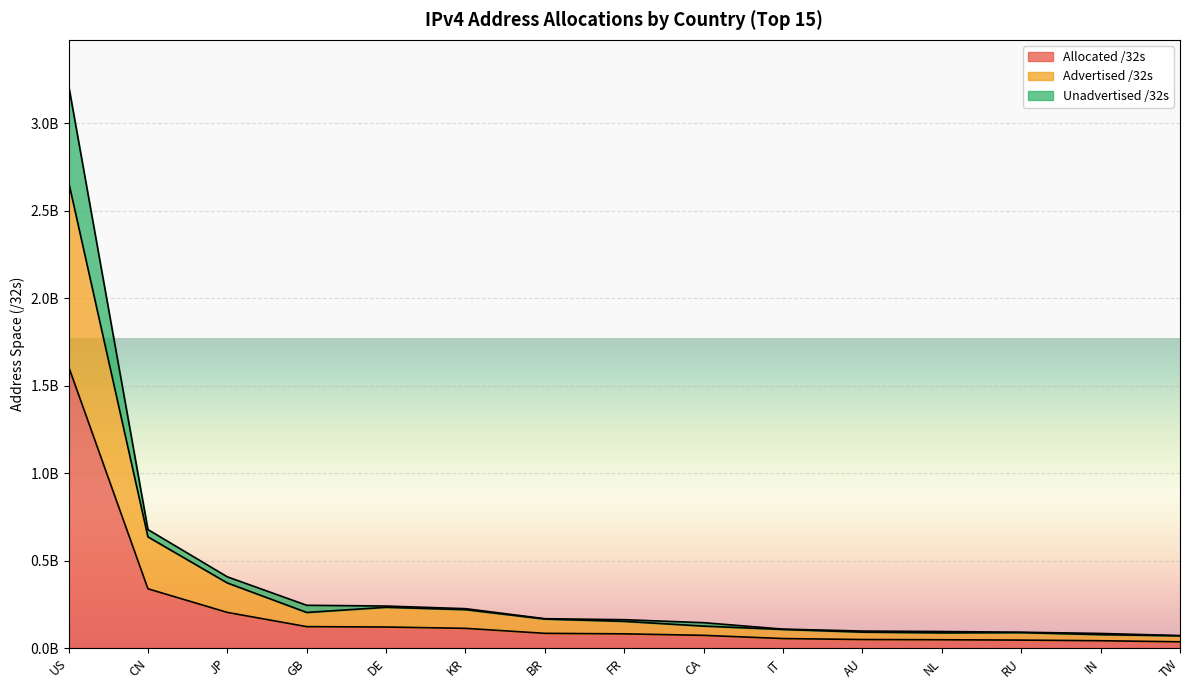

Reading right to left, transcribe all the data shown in this chart.

Allocated /32s: TW=35516928	IN=41582592	RU=45156096	NL=47148768	AU=48465152	IT=54007616	CA=72373248	FR=80906800	BR=83803136	KR=112431360	DE=119964800	GB=122143768	JP=203503104	CN=338615808	US=1609891072
Advertised /32s: TW=69605632	IN=76388864	RU=88024576	NL=86478848	AU=90802740	IT=106026816	CA=125200896	FR=152313136	BR=165474816	KR=219245984	DE=232779648	GB=203207192	JP=371930756	CN=635461888	US=2666196288
Unadvertised /32s: TW=71033856	IN=83165184	RU=90312192	NL=94297536	AU=96930304	IT=108015232	CA=144746496	FR=161813600	BR=167606272	KR=224862720	DE=239929600	GB=244287536	JP=407006208	CN=677231616	US=3219782144